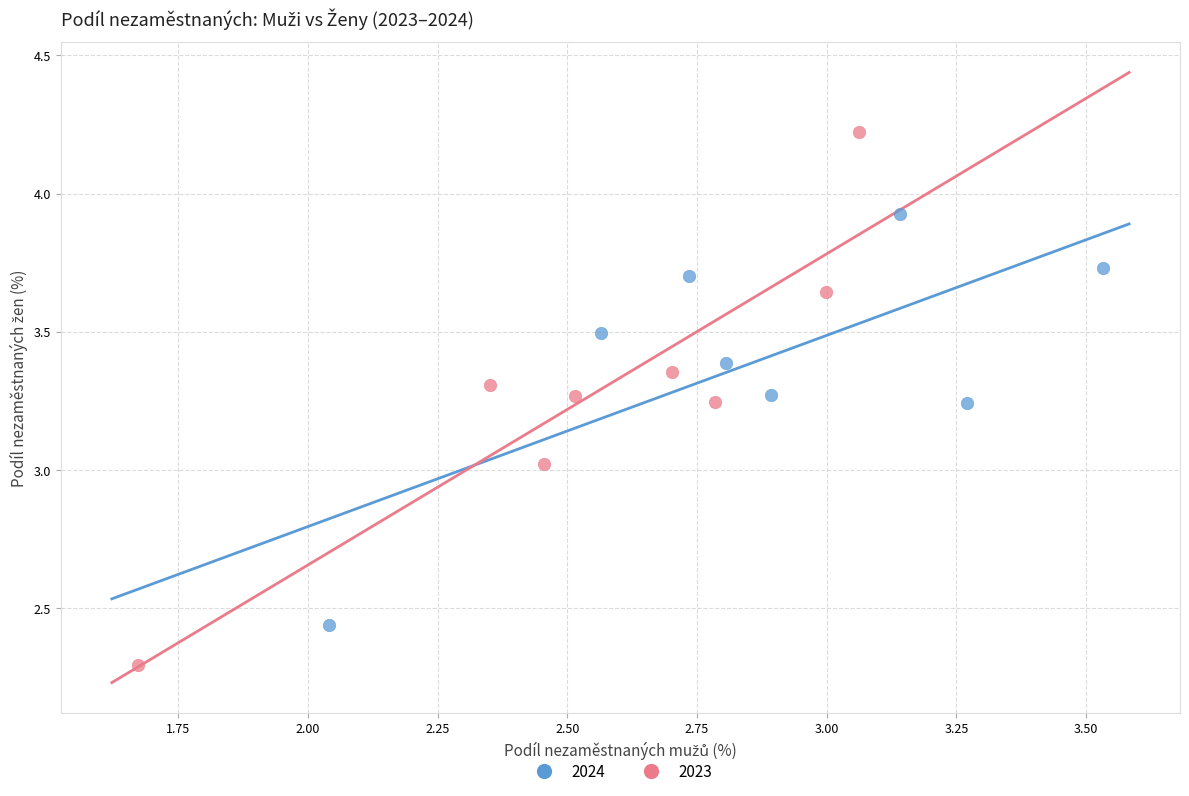

Which series contains the lowest Y value?

2023